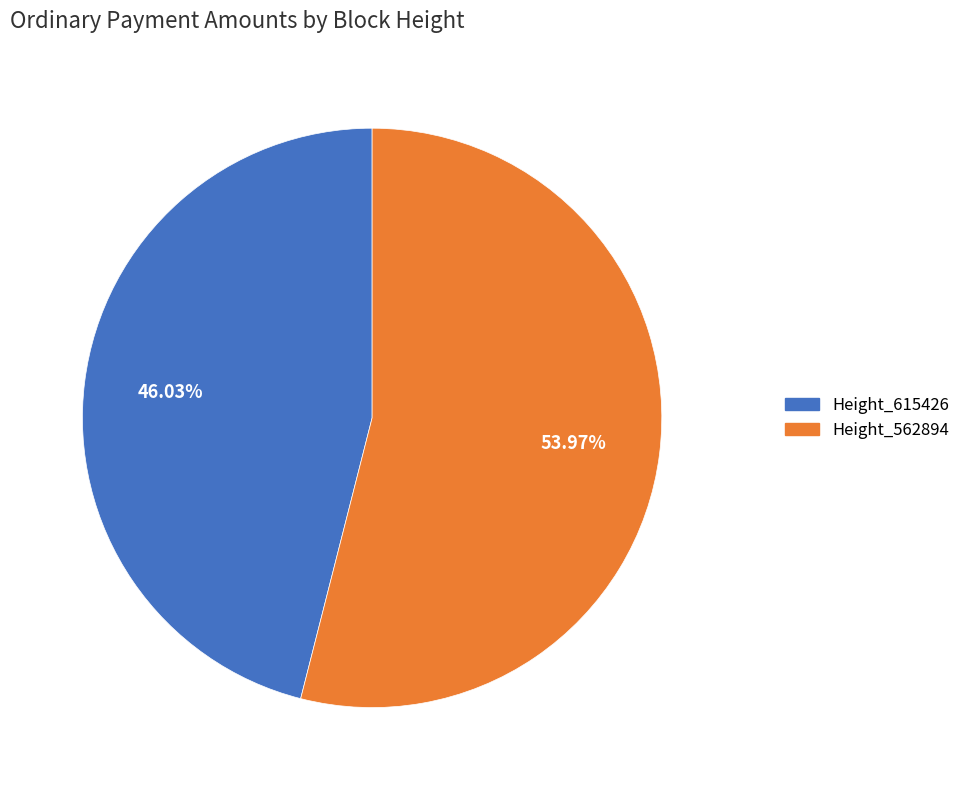

What percentage is the Height_615426 slice, to the nearest percent?

46%